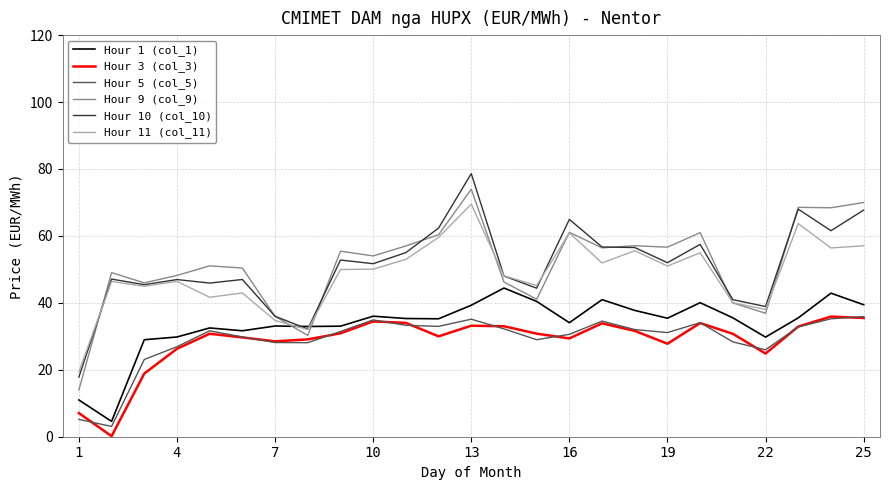

What is the maximum value for Hour 3 (col_3)?

35.9